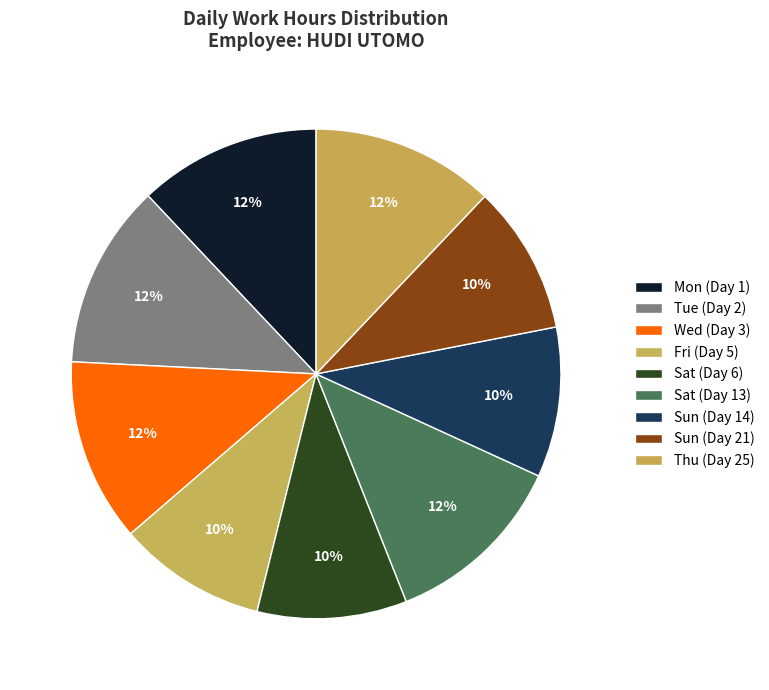

How many slices are in this pie chart?

9